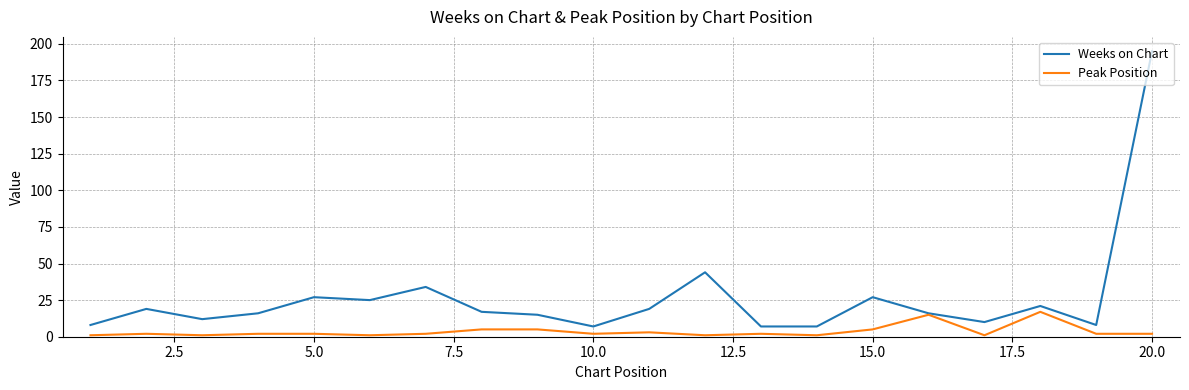

What is the greatest value displayed?

195